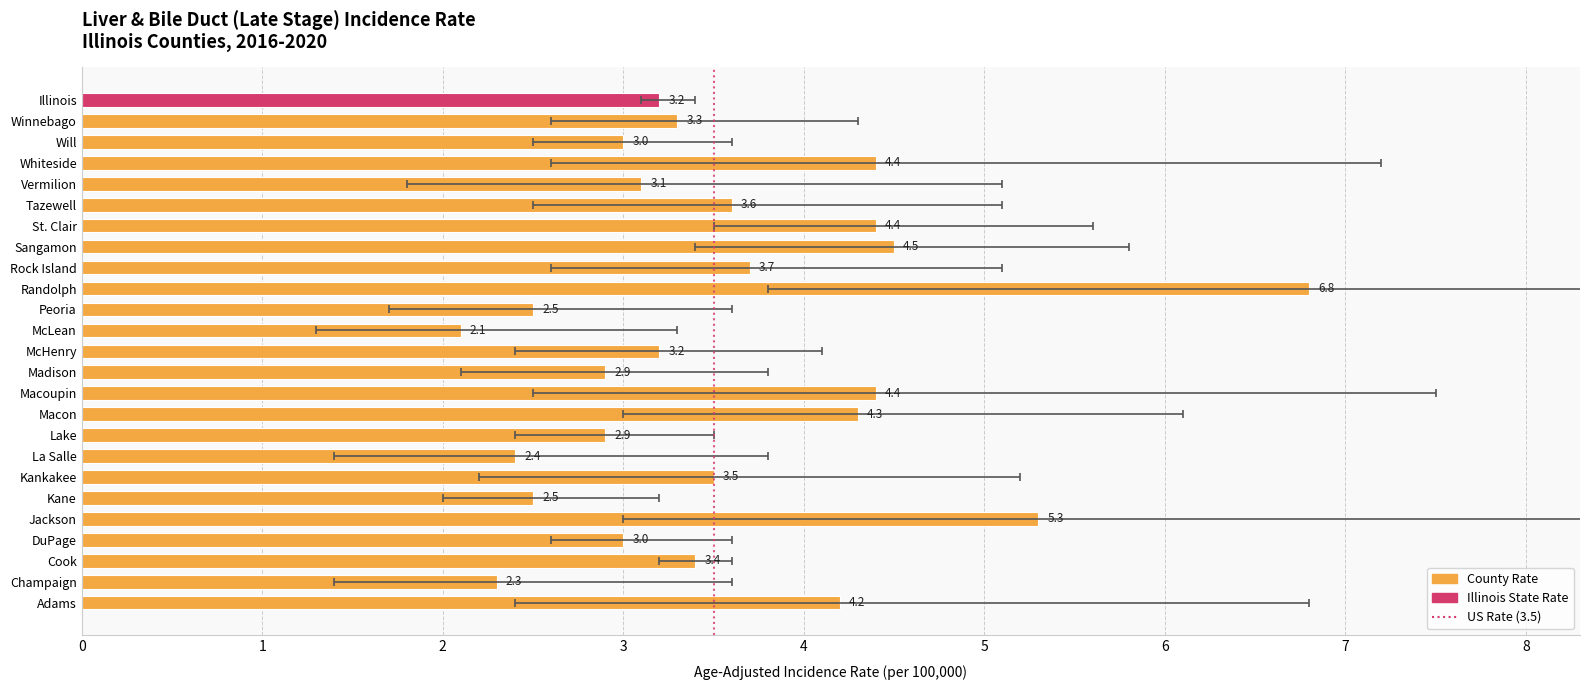

Is it true that the value at Will is 1.0?

False